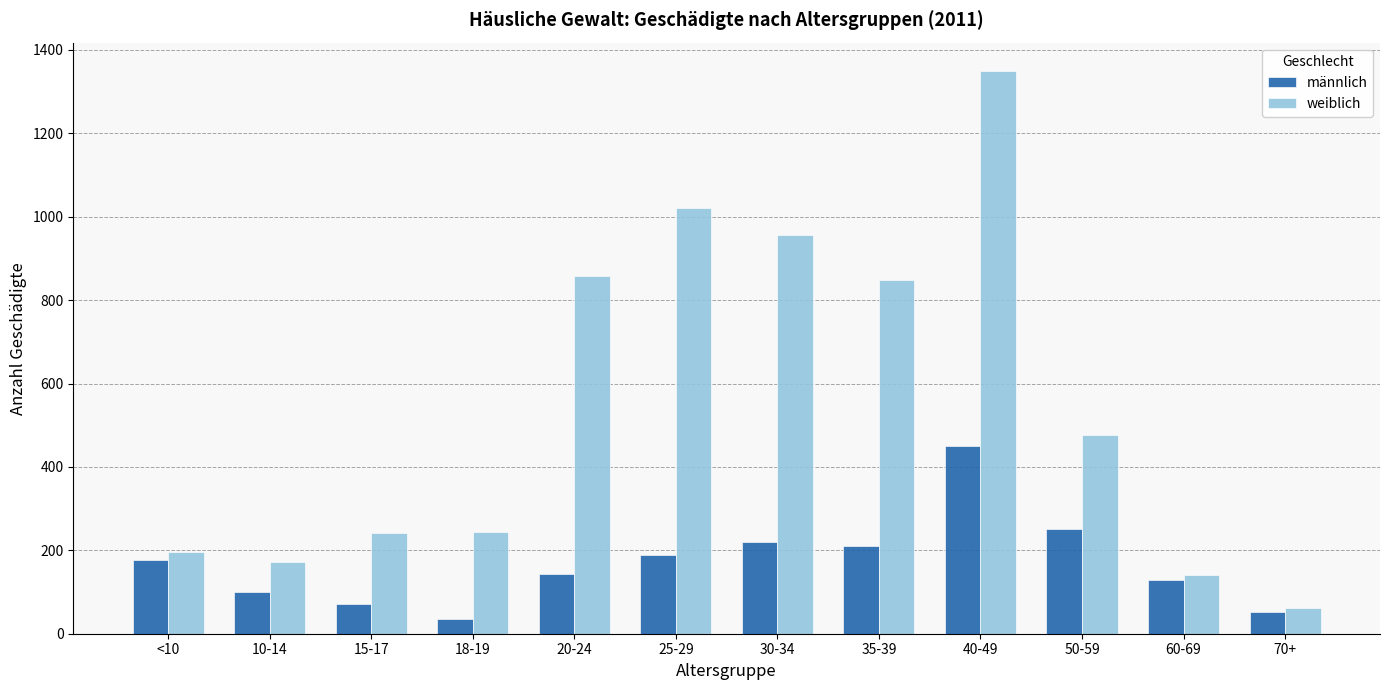

What value does the männlich series have at 30-34?

221